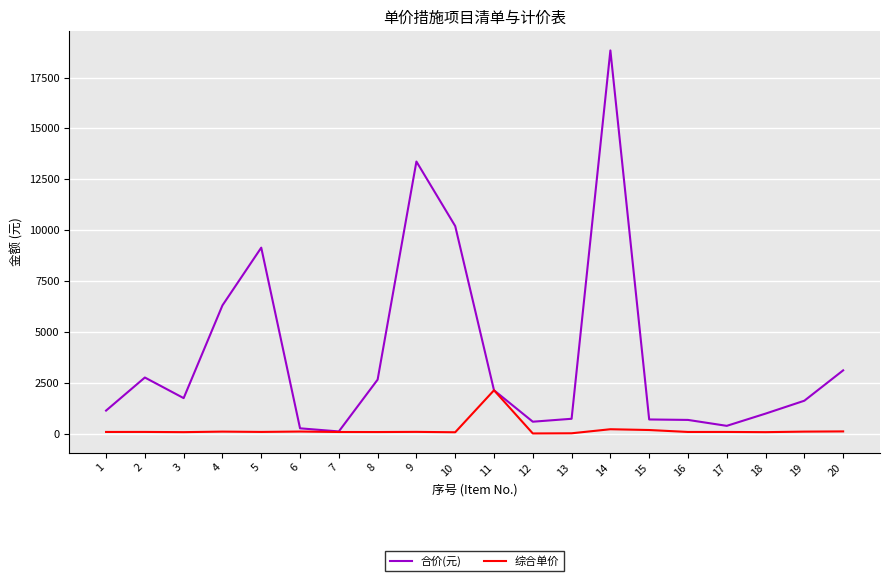

Which series has the largest range (max minus min)?

合价(元)